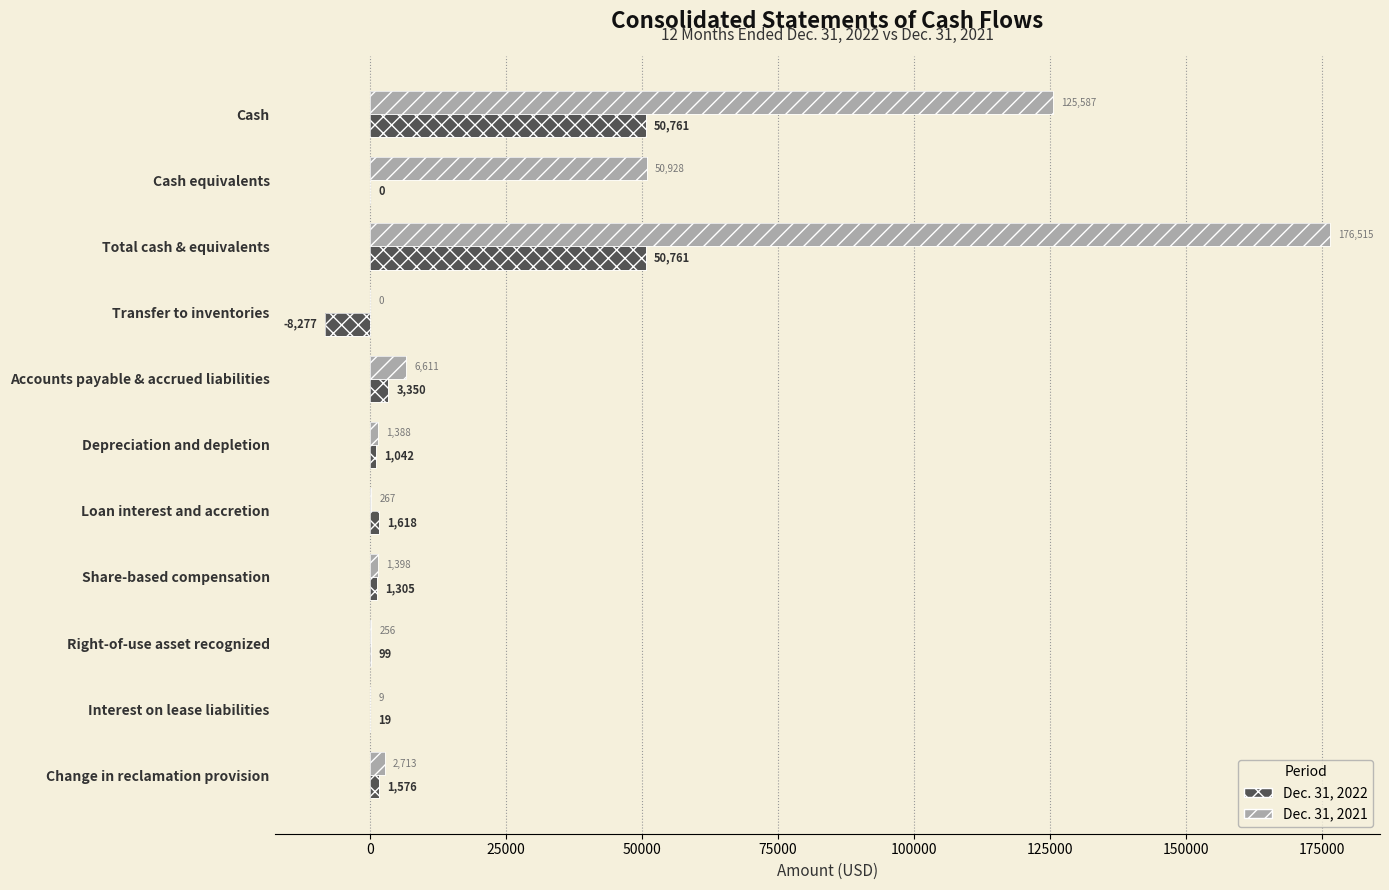

Rank the series by their maximum value, from highest to lowest.

Dec. 31, 2021, Dec. 31, 2022